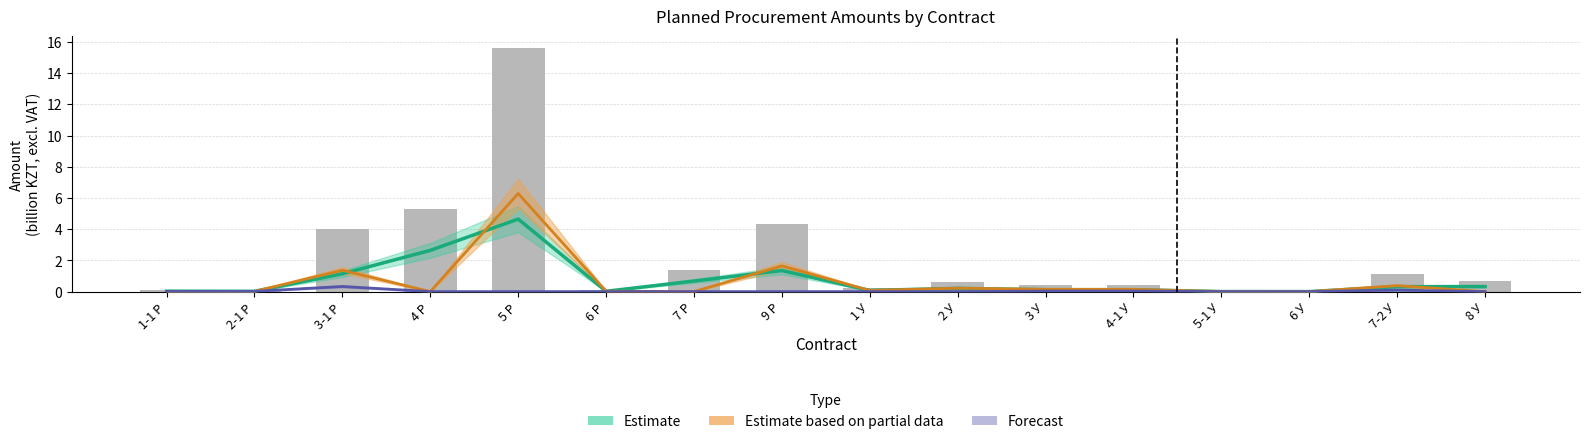

What is the label of the 1st bar from the left?

1-1 Р